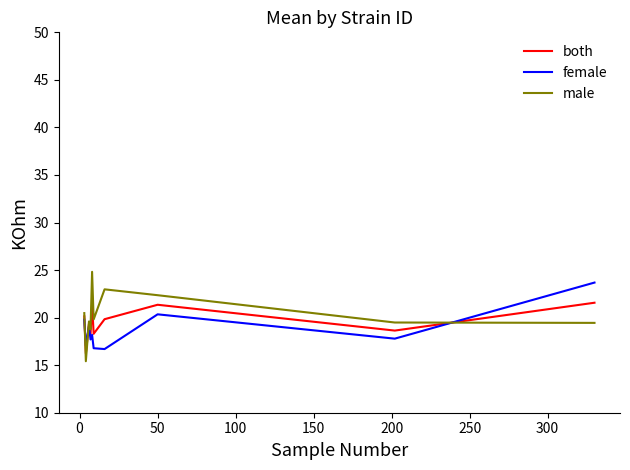

List the series in order of their overall mean, lowest first.

female, both, male